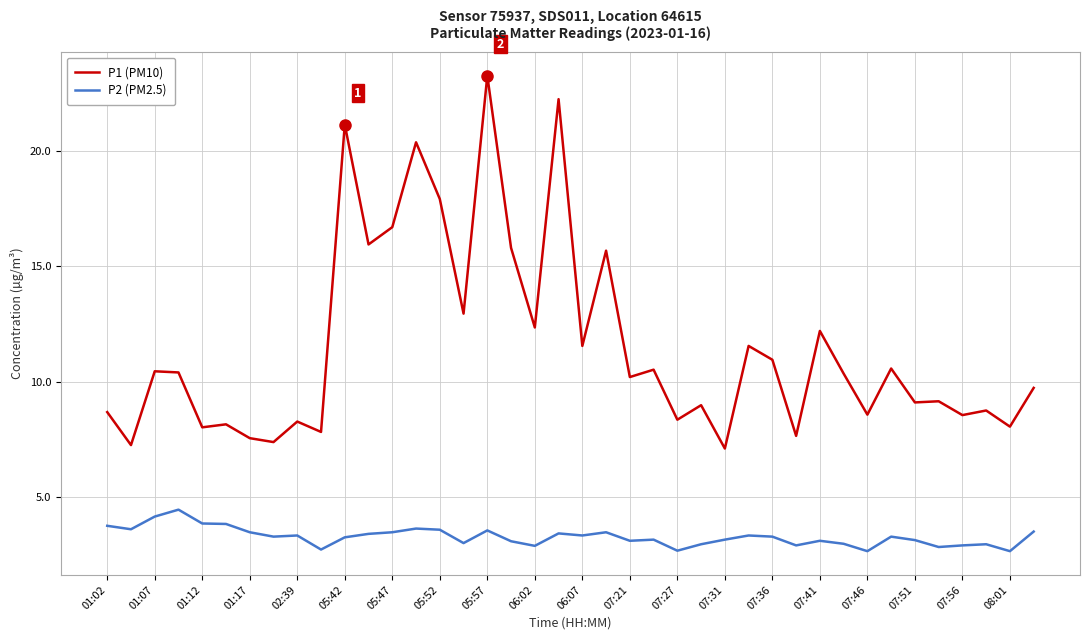

What is the difference between the maximum and minimum values in the P1 (PM10) series?

16.2